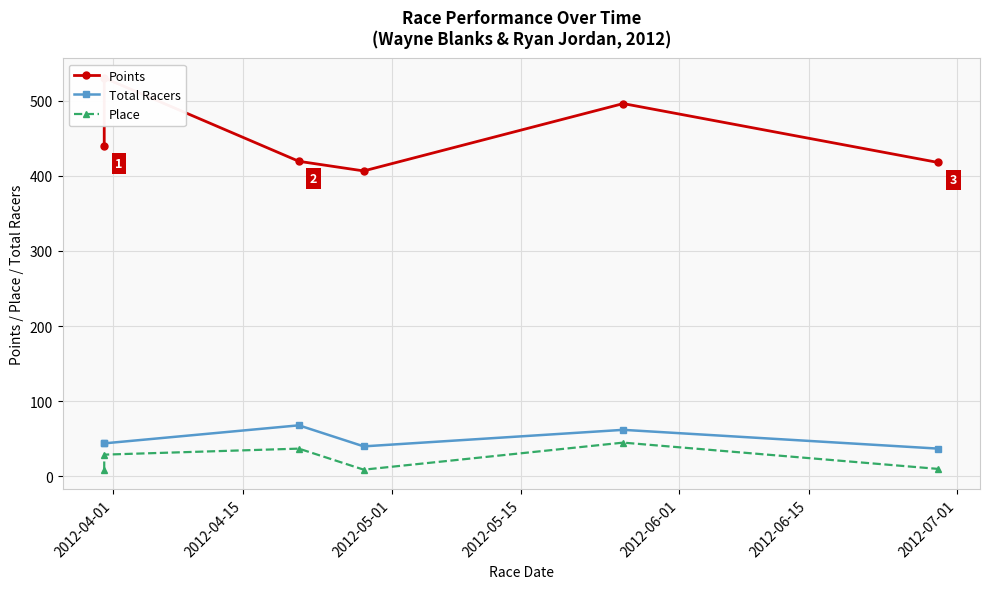

True or false: Total Racers and Place cross at least once.

False